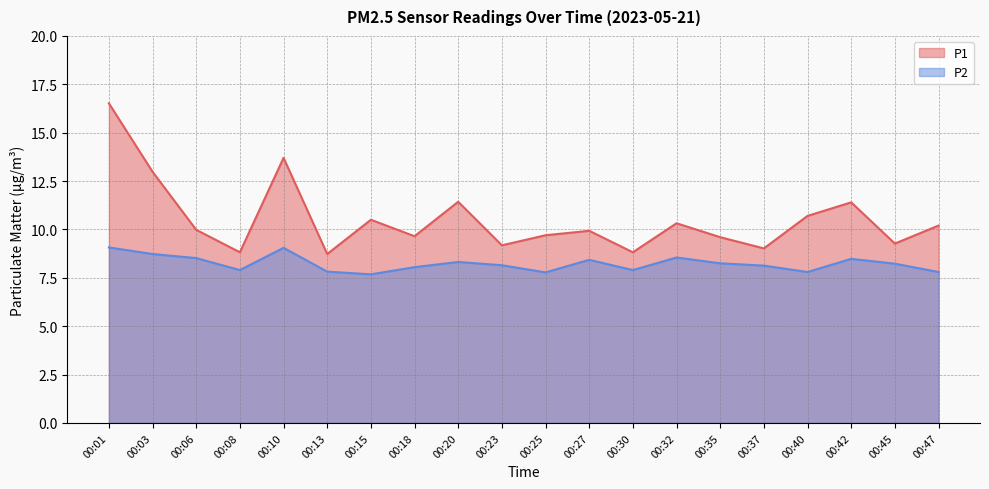

At which label does P2 first exceed 8?

00:01